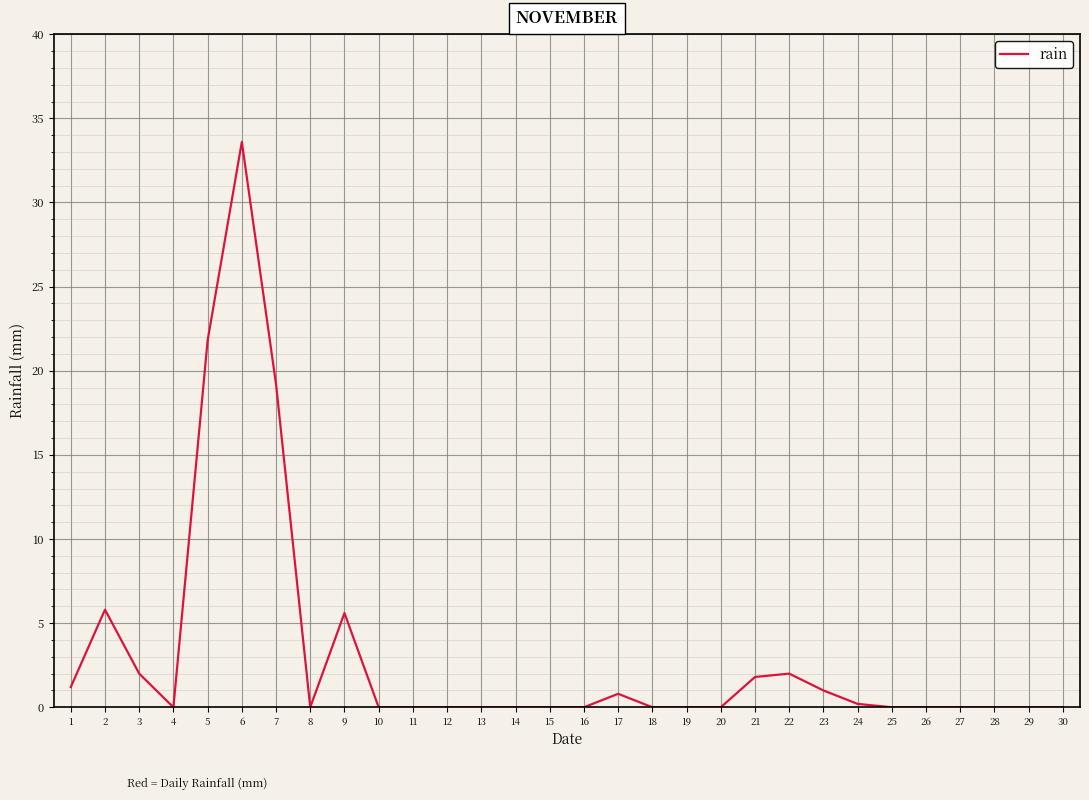

At which category does the data reach its first local valley?

4